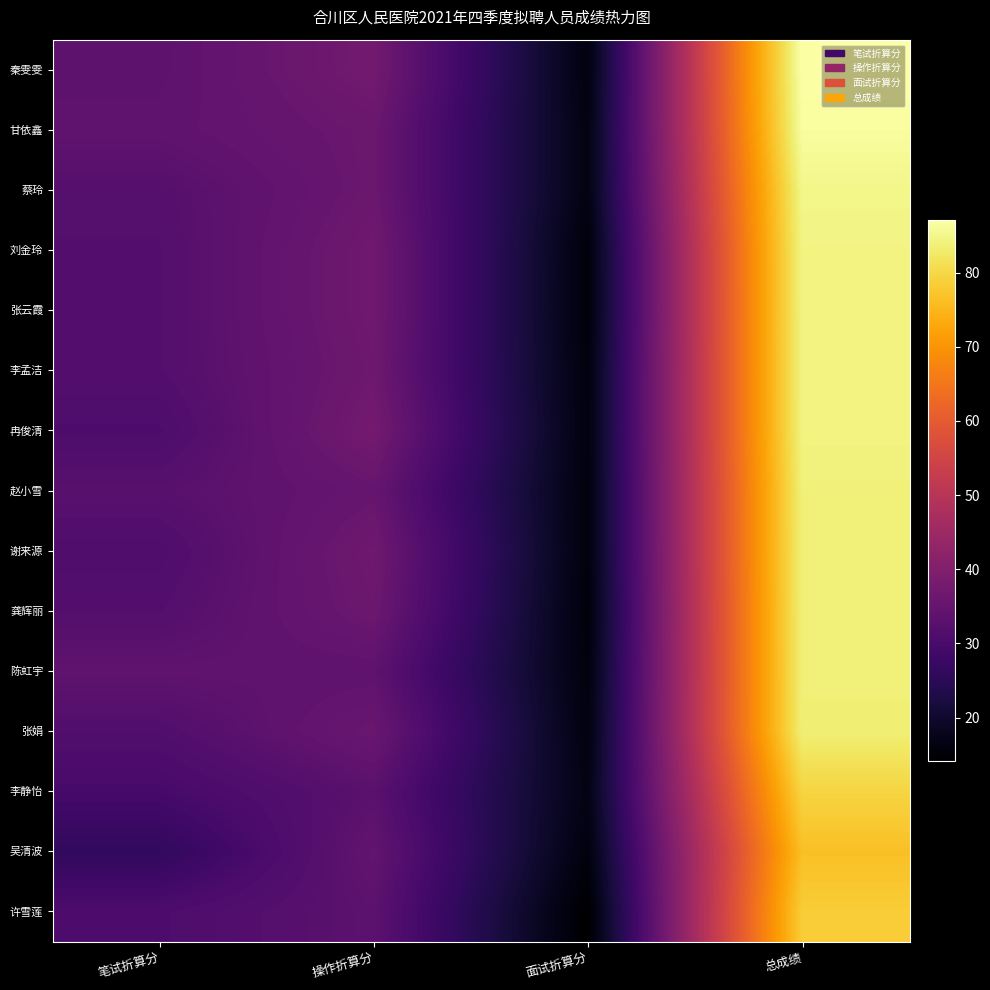

Which category has the lowest value in the 赵小雪 series?

面试折算分